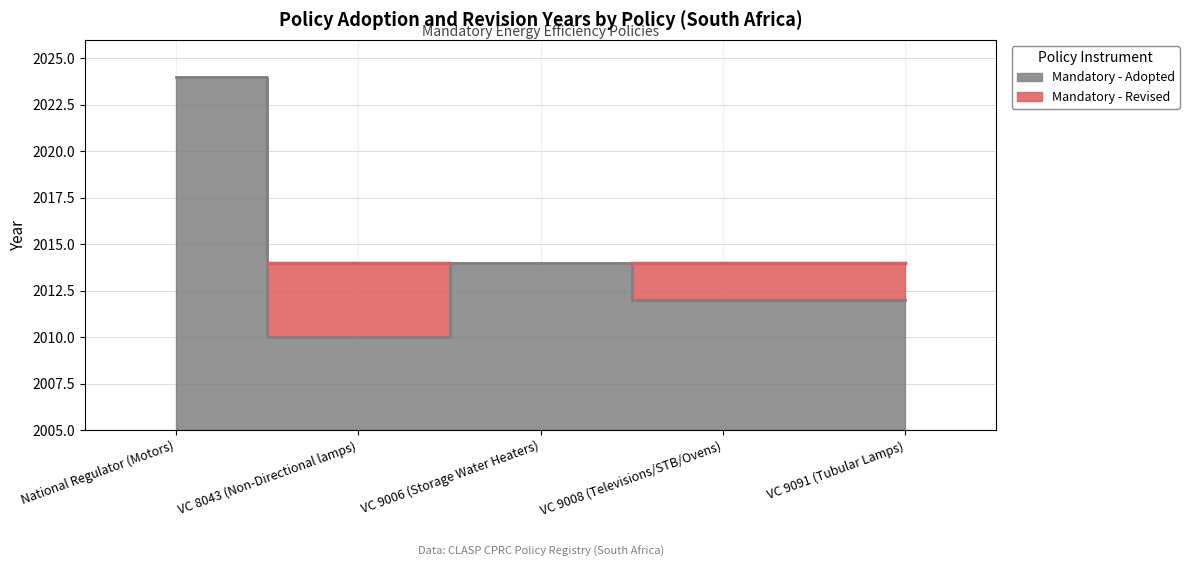

What is the value of the 4th point from the left?

2012